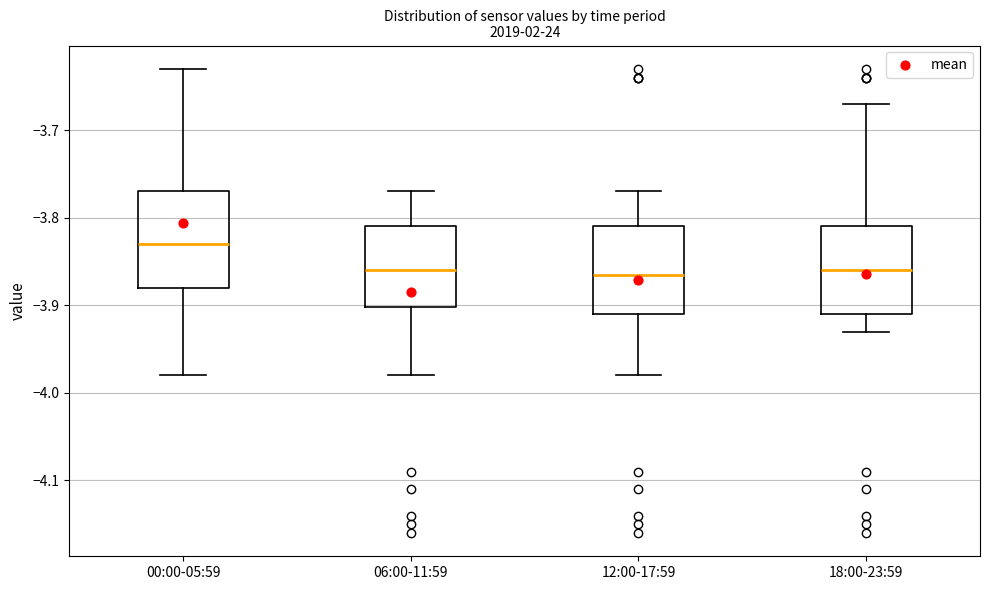

Reading left to right, transcribe this box plot: for each box, give where its median line is, the range the box spans, and where its two whiskers end, as read against the y-axis. The values are not printed on the chart, so give them approximately, as read against the axis.

00:00-05:59: median -3.83, box -3.88 to -3.77, whiskers -3.98 to -3.63
06:00-11:59: median -3.86, box -3.90 to -3.81, whiskers -3.98 to -3.77
12:00-17:59: median -3.86, box -3.91 to -3.81, whiskers -3.98 to -3.77
18:00-23:59: median -3.86, box -3.91 to -3.81, whiskers -3.93 to -3.67